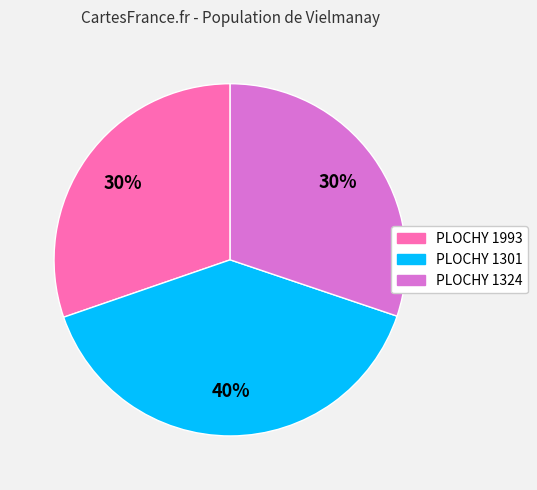

What is the ratio of the value at PLOCHY 1324 to the value at PLOCHY 1993?

1.0